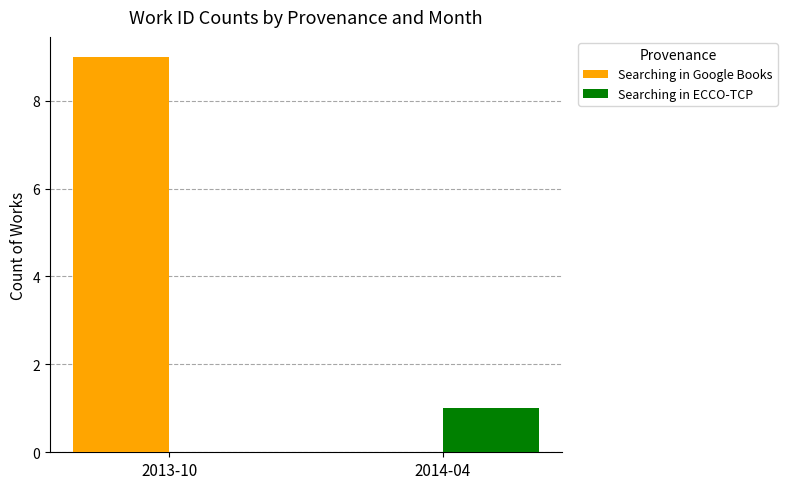

What is the sum of all Searching in Google Books values?

9